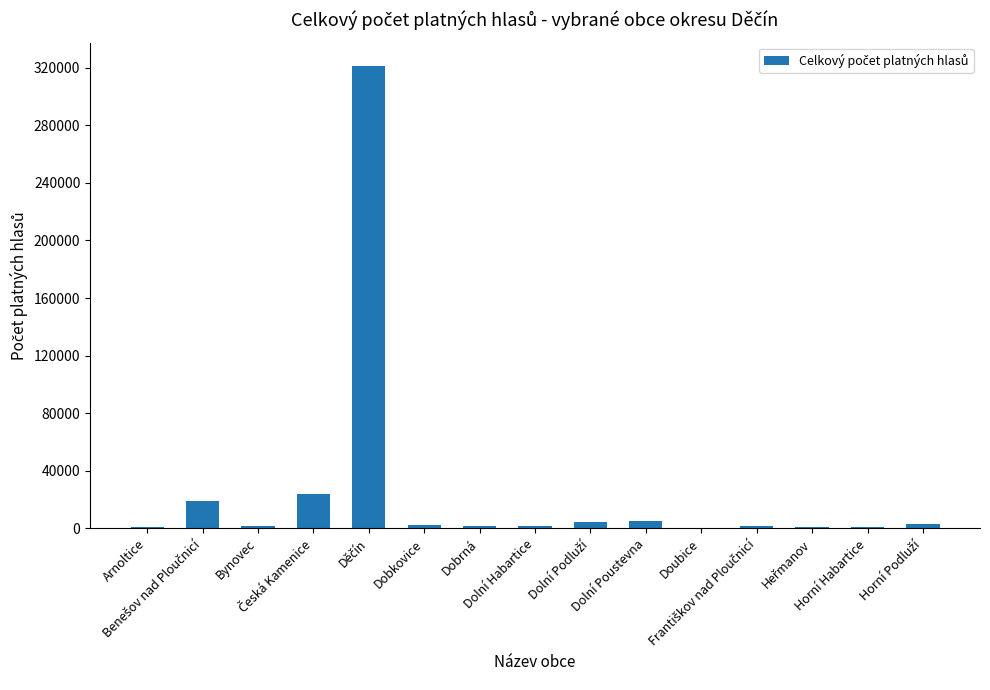

How many series are shown in this chart?

1